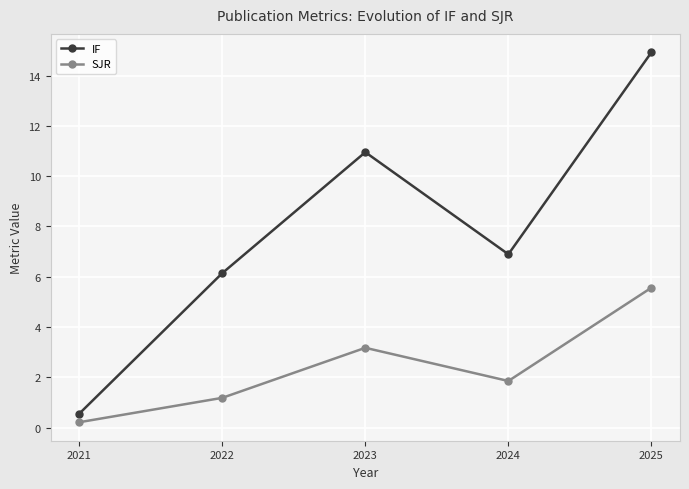

Which series has the widest spread of values?

IF